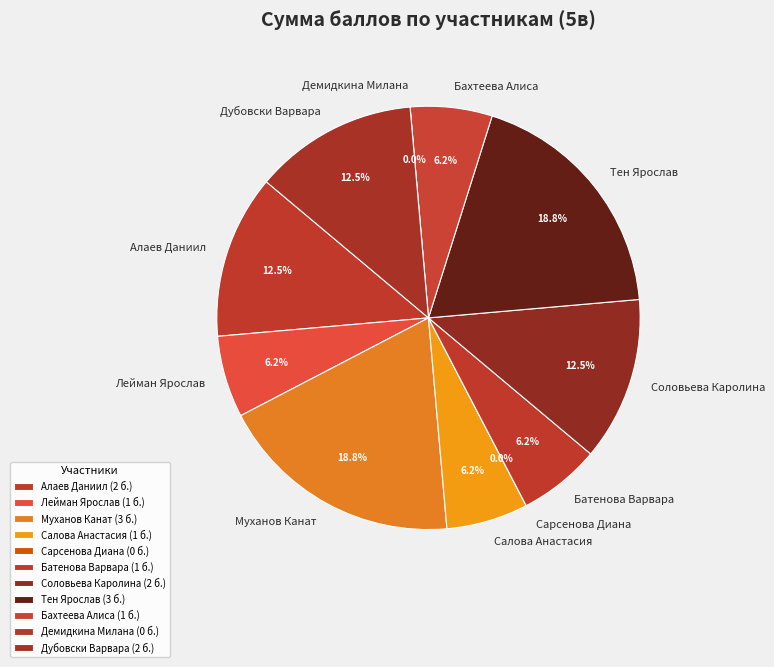

Is it true that Батенова Варвара is 1% of the pie?

False